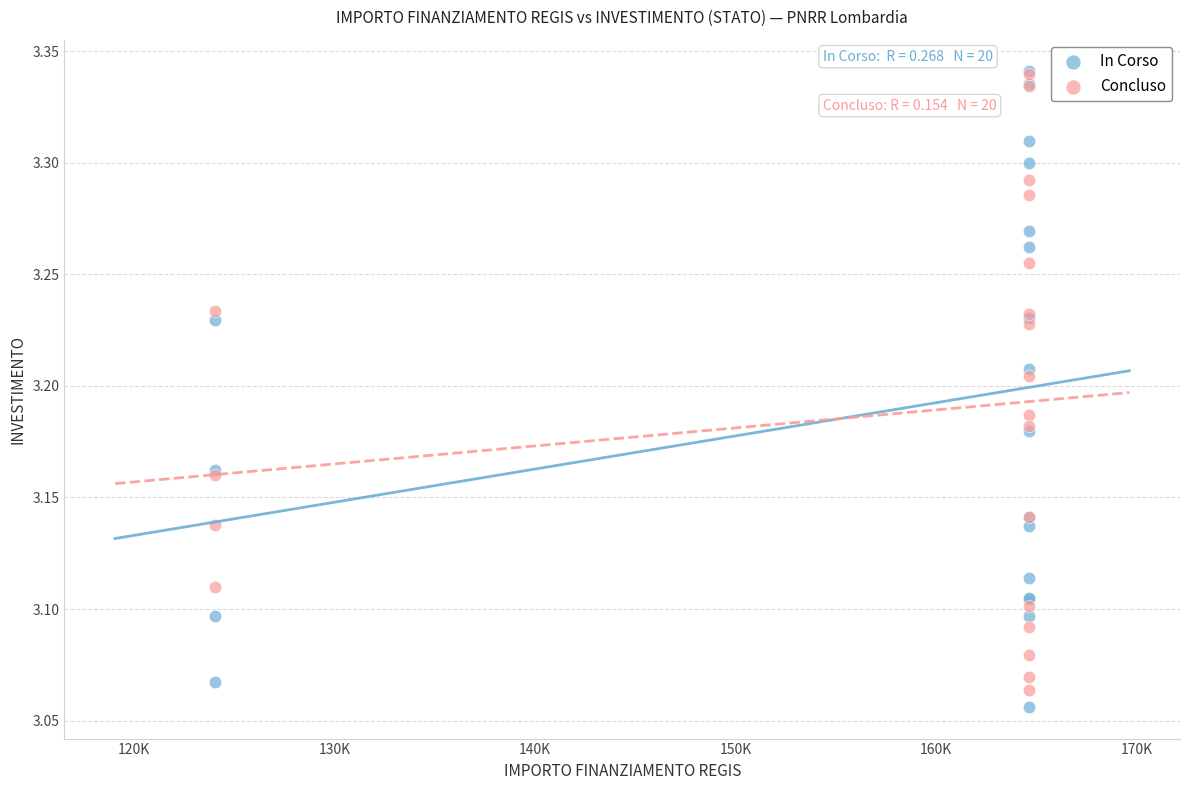

Which series has the largest Y range (max minus min)?

In Corso